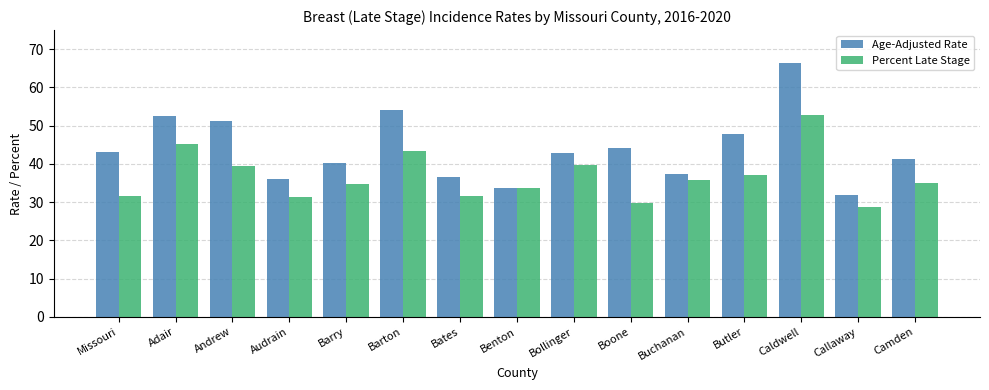

List the series in order of their peak value, highest first.

Age-Adjusted Rate, Percent Late Stage